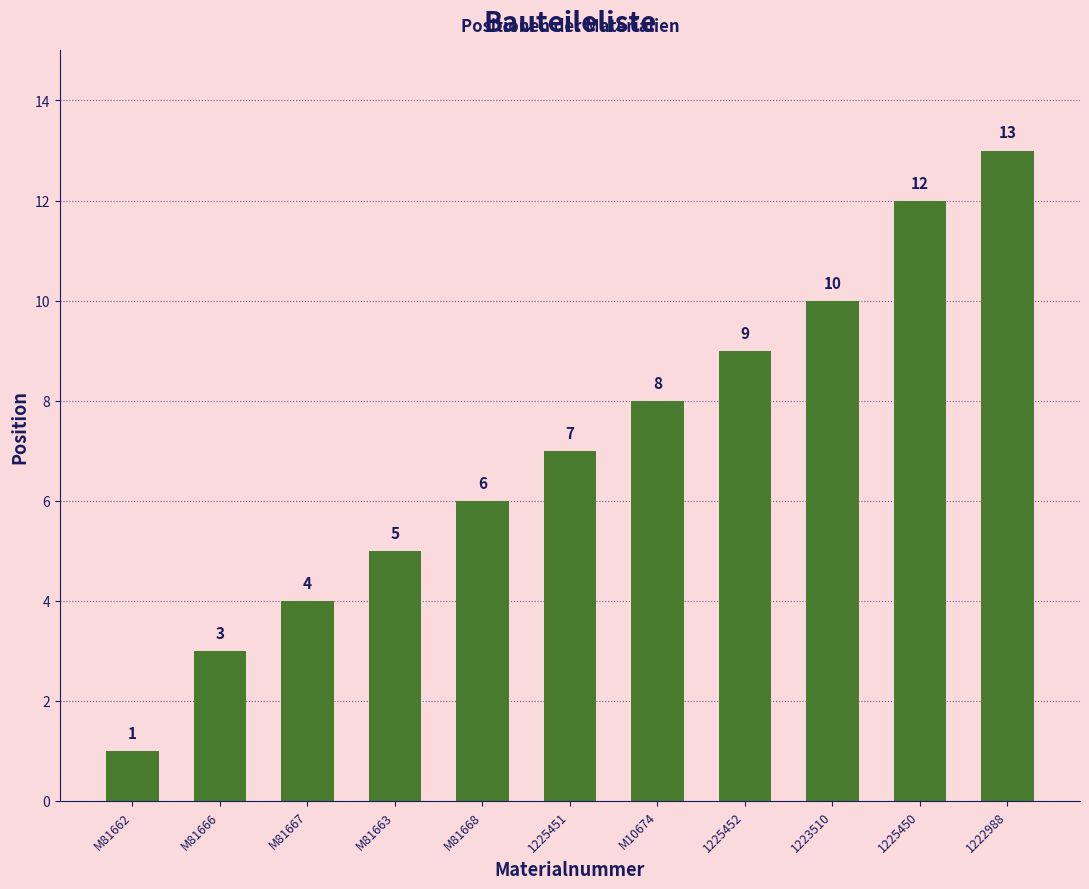

At which label is the value closest to 7?

1225451